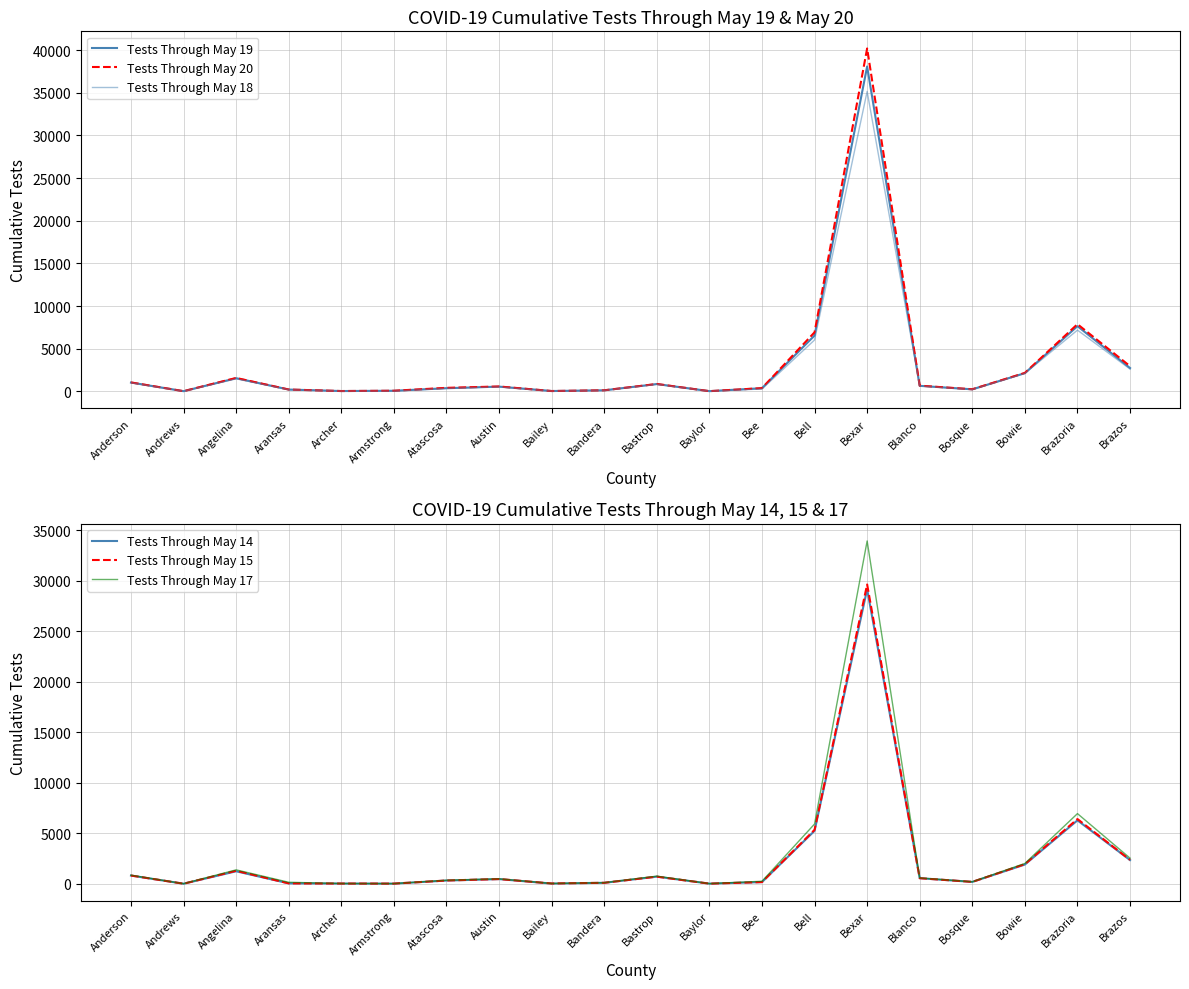

What is the maximum value shown in the chart?

40199